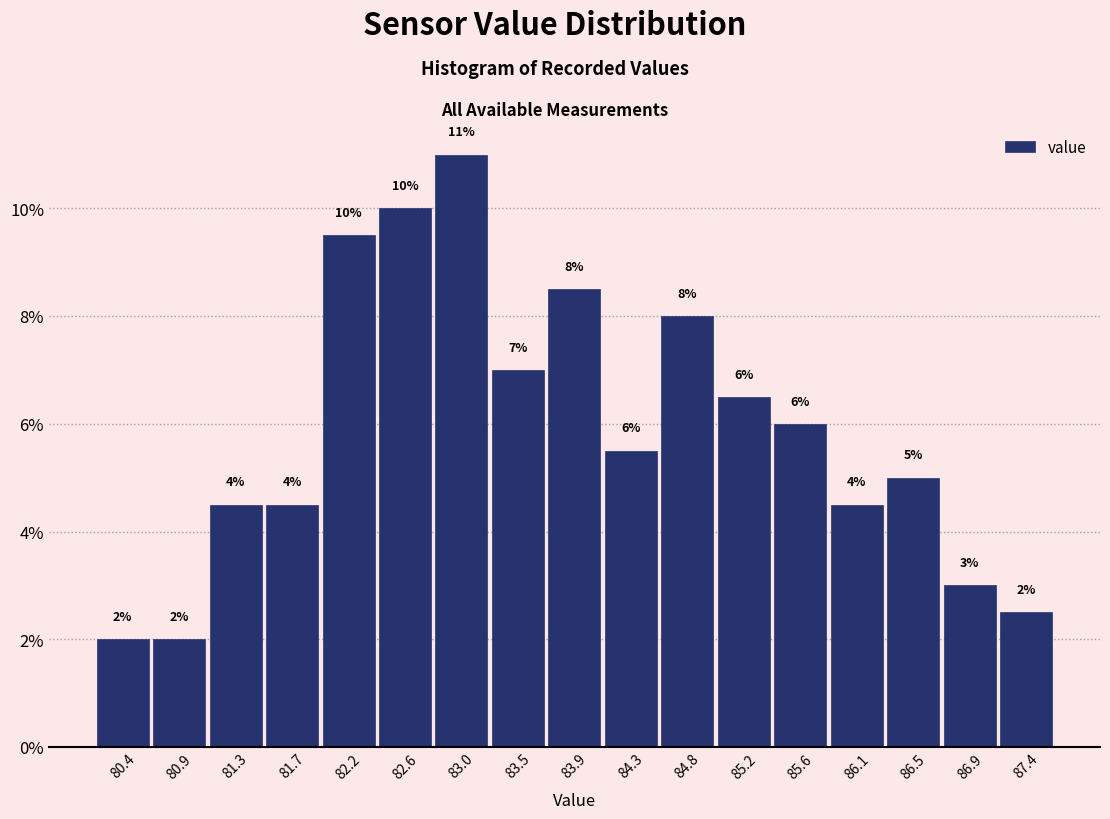

Over which range of the x-axis is the bar tallest?

82.80 to 83.25